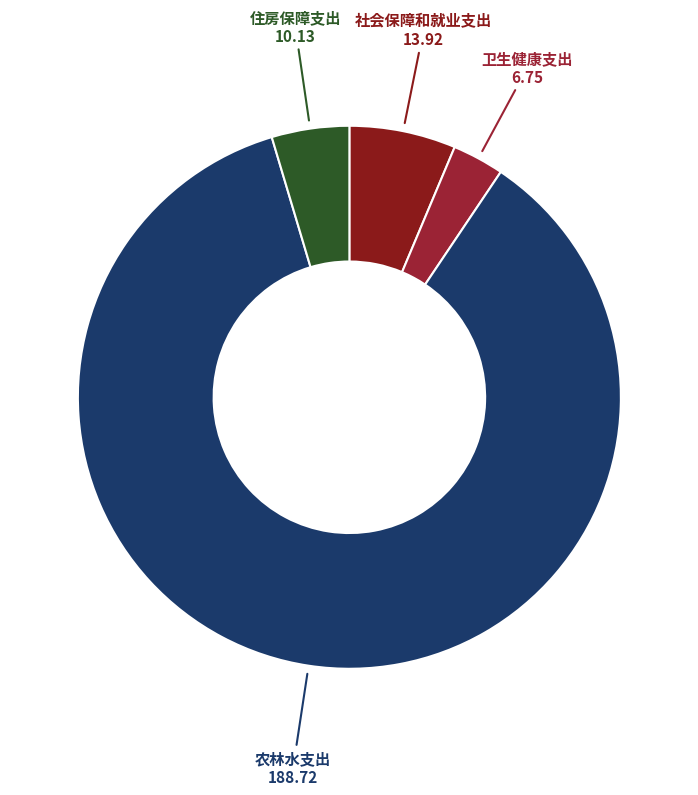

Rank the categories by value from lowest to highest.

卫生健康支出, 住房保障支出, 社会保障和就业支出, 农林水支出